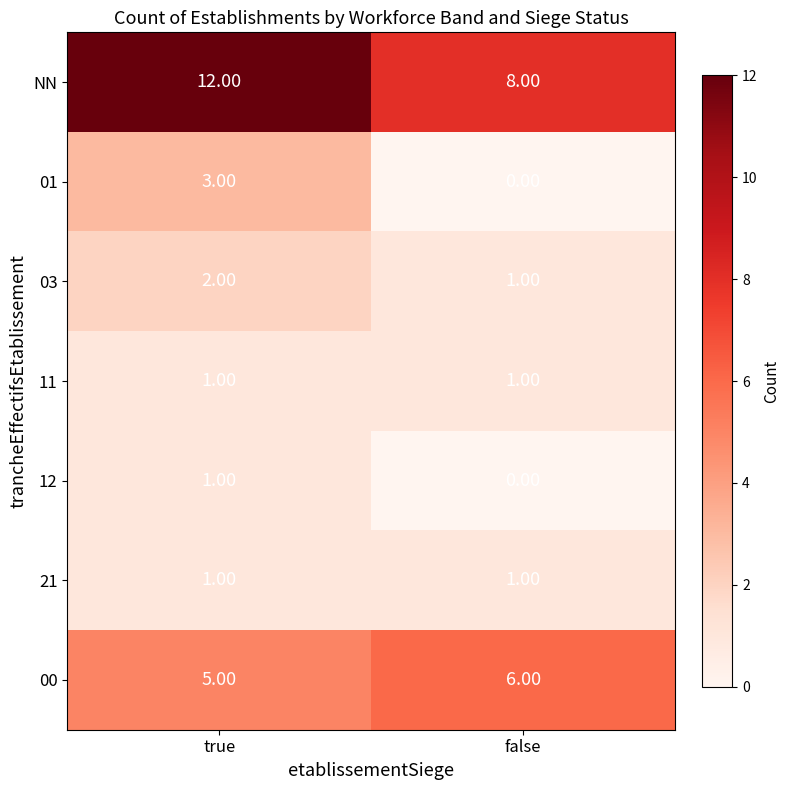

List the labels in order of NN value, smallest first.

false, true